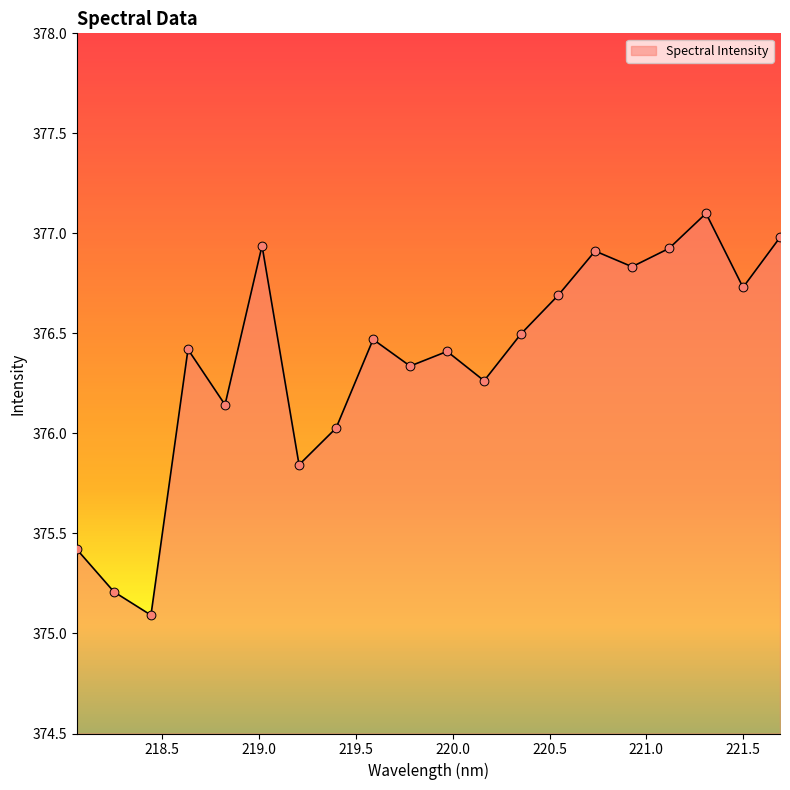

What is the difference between the maximum and minimum values?

2.0